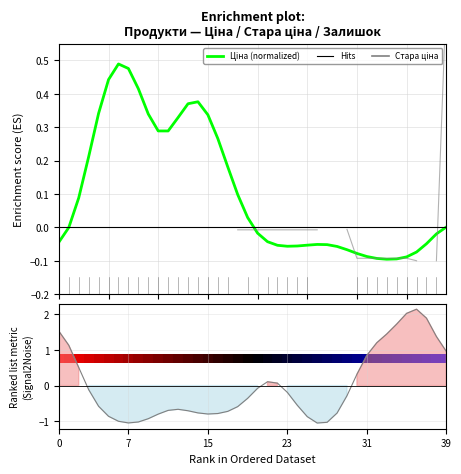

Which series has the largest total across all categories?

Ціна (normalized)